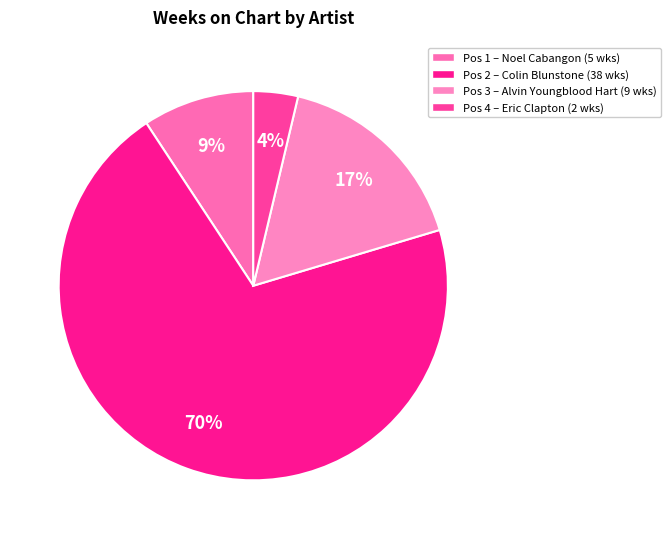

Which slice is the smallest?

Pos 4 – Eric Clapton (2 wks)